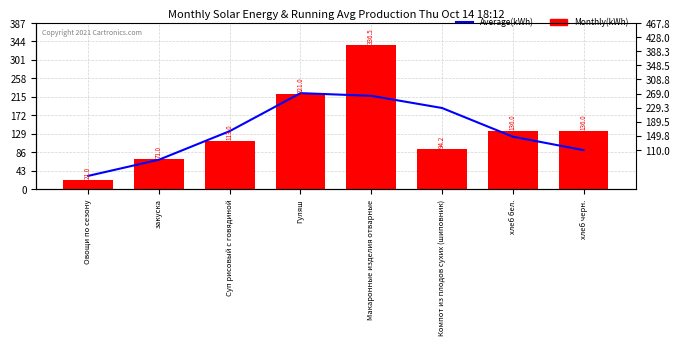

What is the maximum value shown in the chart?

336.5